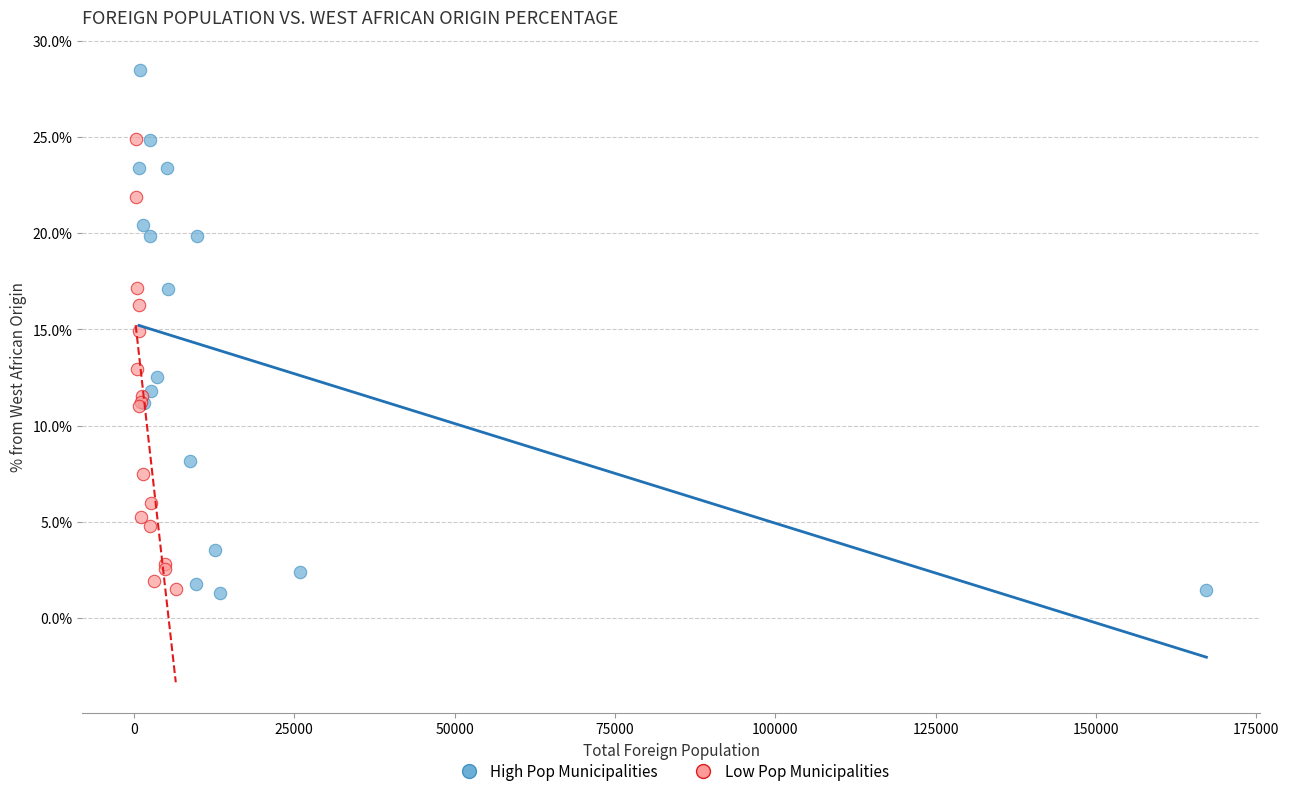

Which series has the largest Y range (max minus min)?

High Pop Municipalities